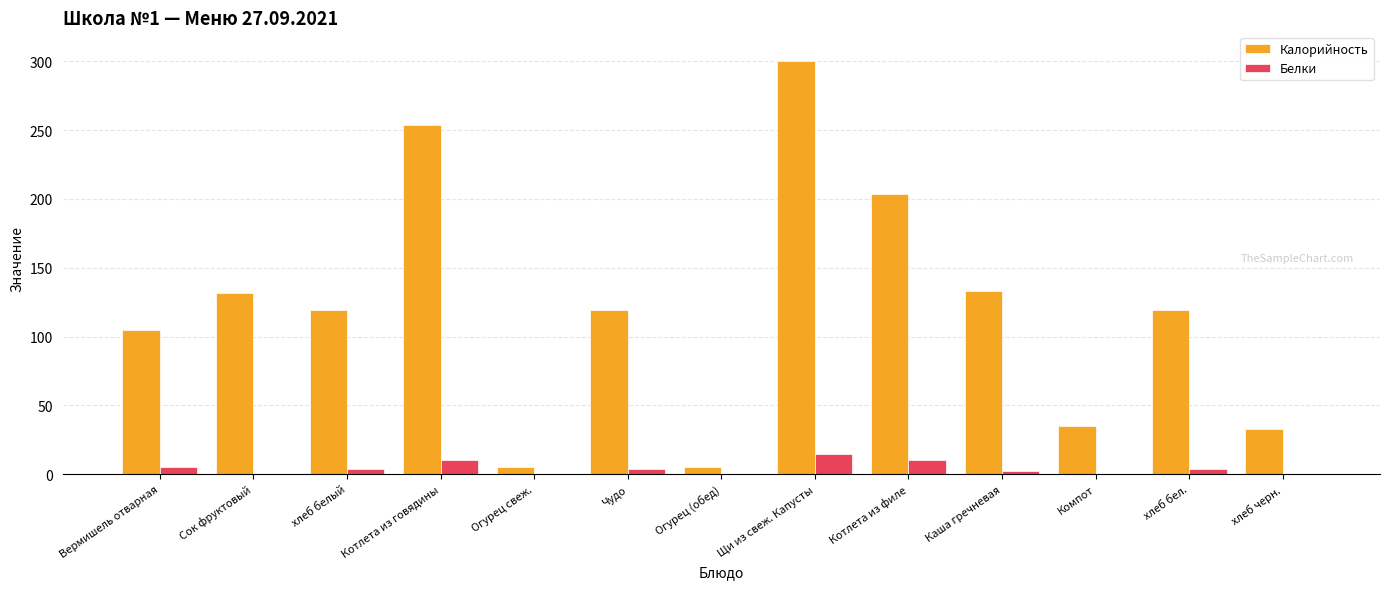

Where is Калорийность nearest to the value 152?

Каша гречневая